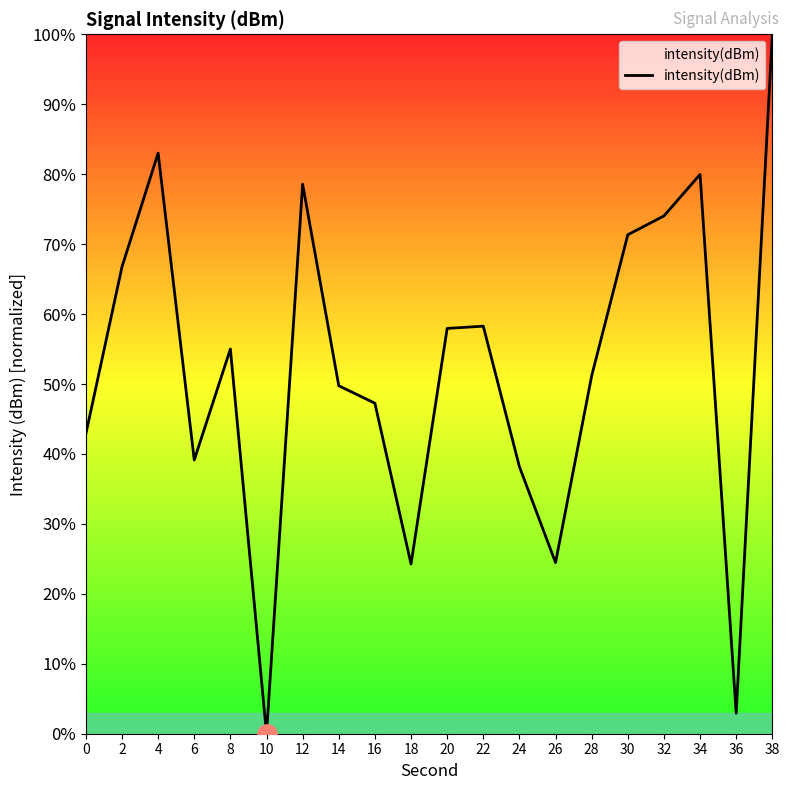

What is the change in value from 0 to 16?

+4.4